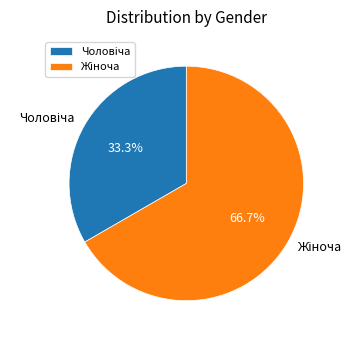

Does any single category account for the majority?

Yes